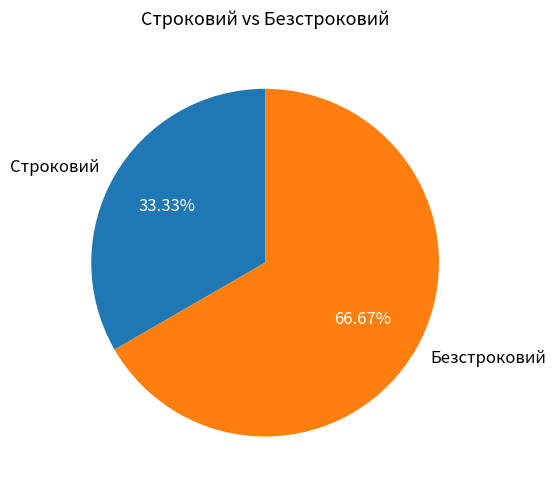

Rank the categories by value from lowest to highest.

Строковий, Безстроковий